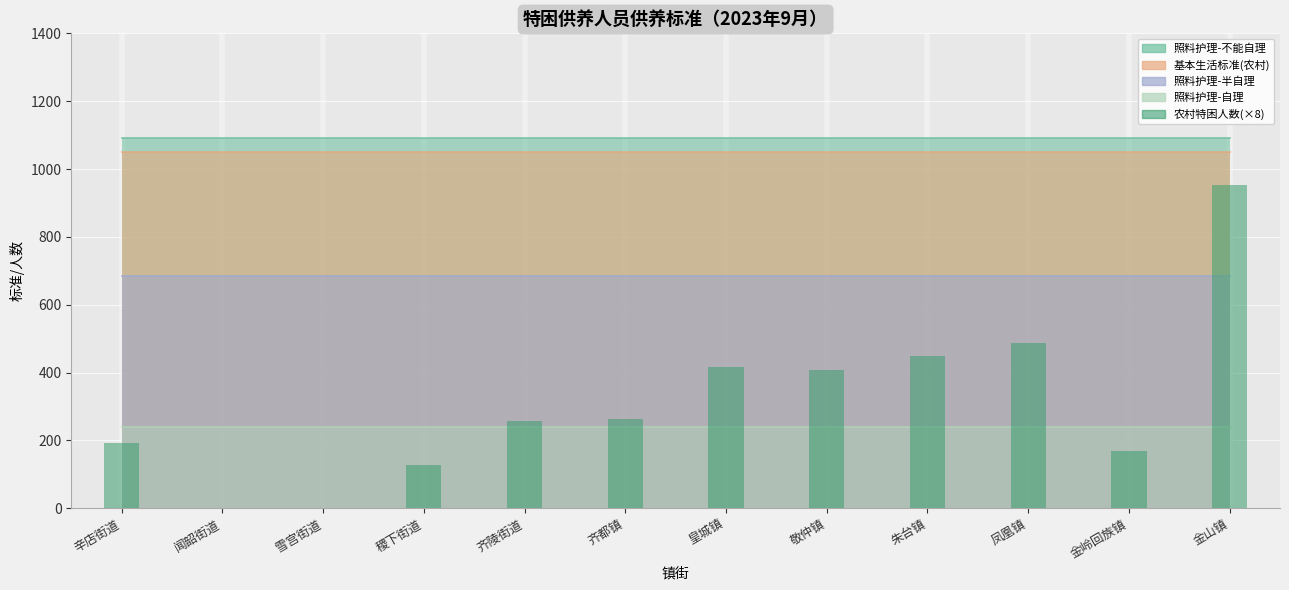

Count the number of data series in this chart.

1